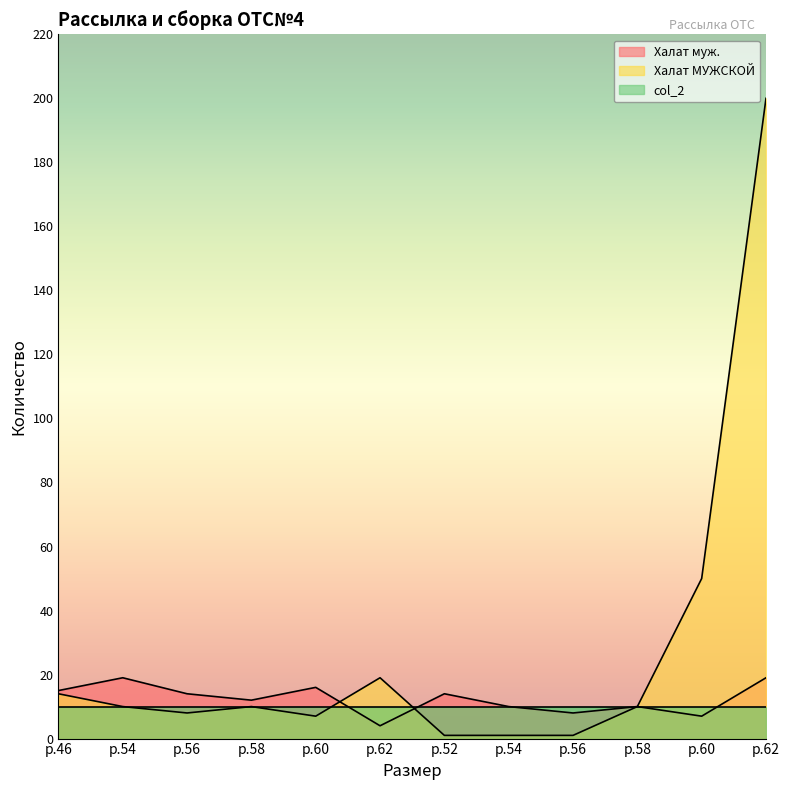

Does the chart have visible grid lines?

No